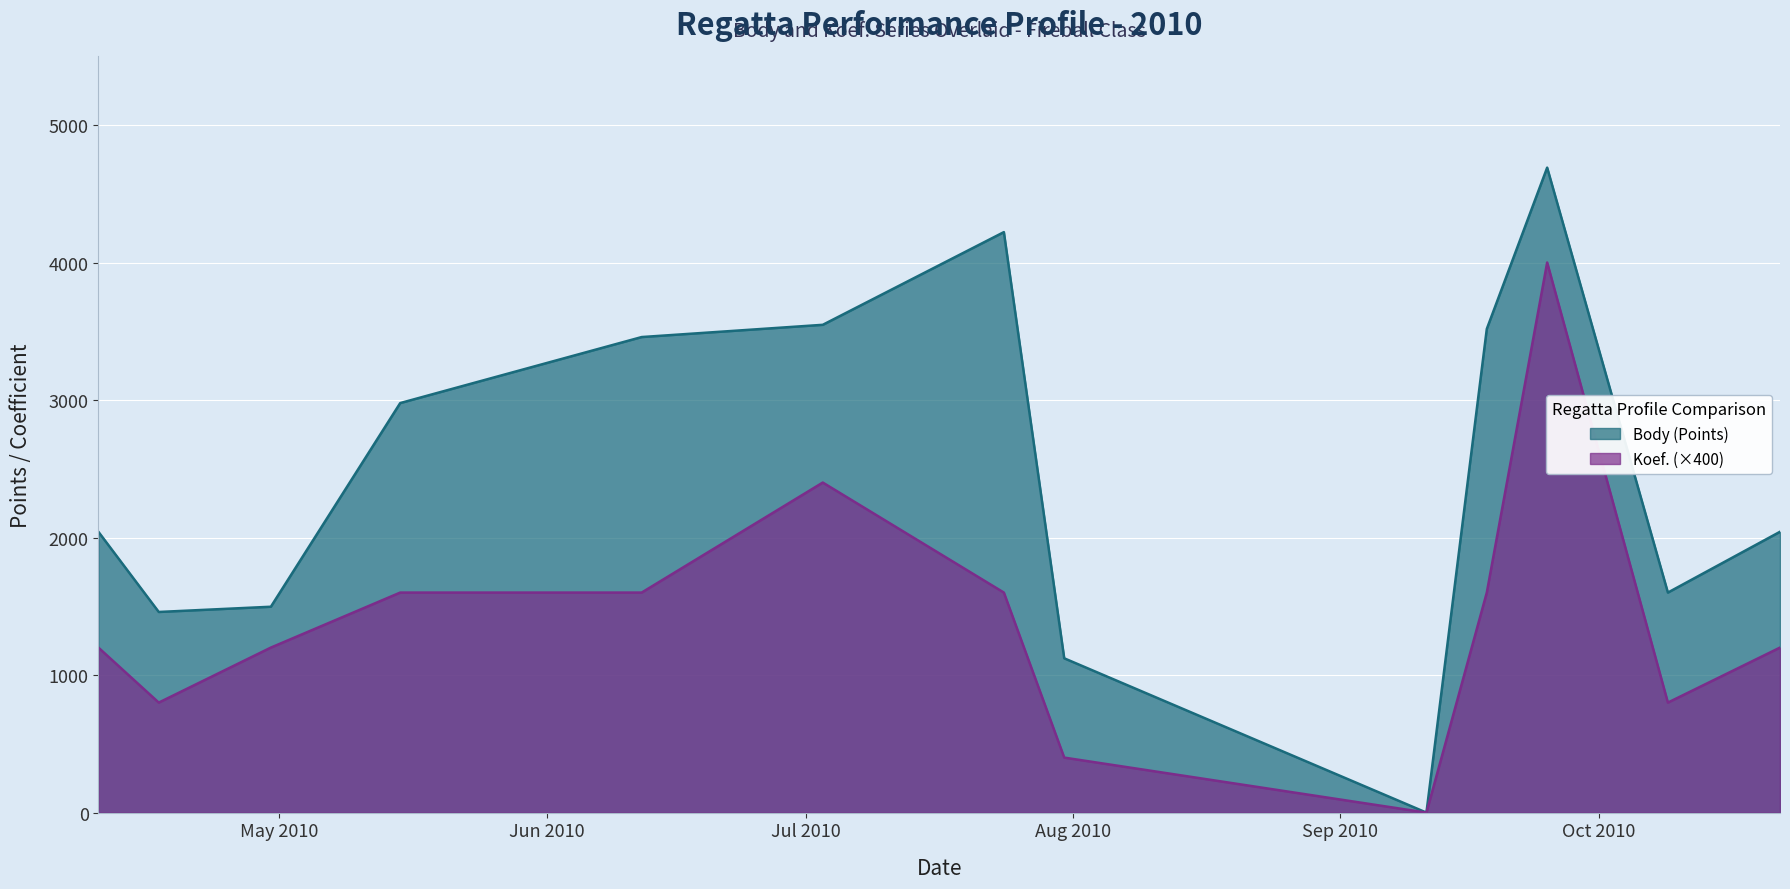

Reading left to right, extract all data points from this chart.

Body: 2010-04-10=2042	2010-04-17=1459	2010-04-30=1497	2010-05-15=2978	2010-06-12=3458	2010-07-03=3547	2010-07-24=4221	2010-07-31=1122	2010-09-11=0	2010-09-18=3517	2010-09-25=4690	2010-10-09=1600	2010-10-22=2042
Koef.: 2010-04-10=1200	2010-04-17=800	2010-04-30=1200	2010-05-15=1600	2010-06-12=1600	2010-07-03=2400	2010-07-24=1600	2010-07-31=400	2010-09-11=0	2010-09-18=1600	2010-09-25=4000	2010-10-09=800	2010-10-22=1200